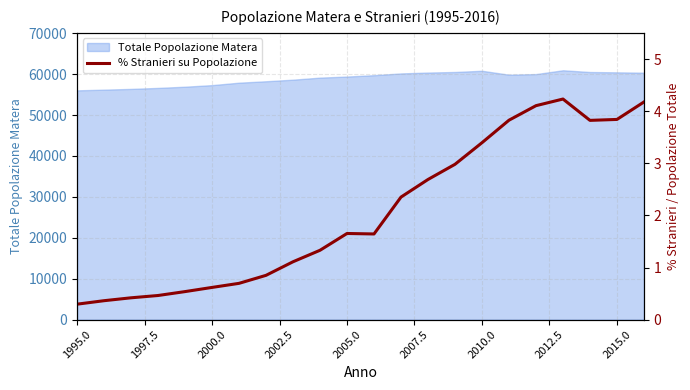

What is the lowest value of the Totale Popolazione Matera series?

56034